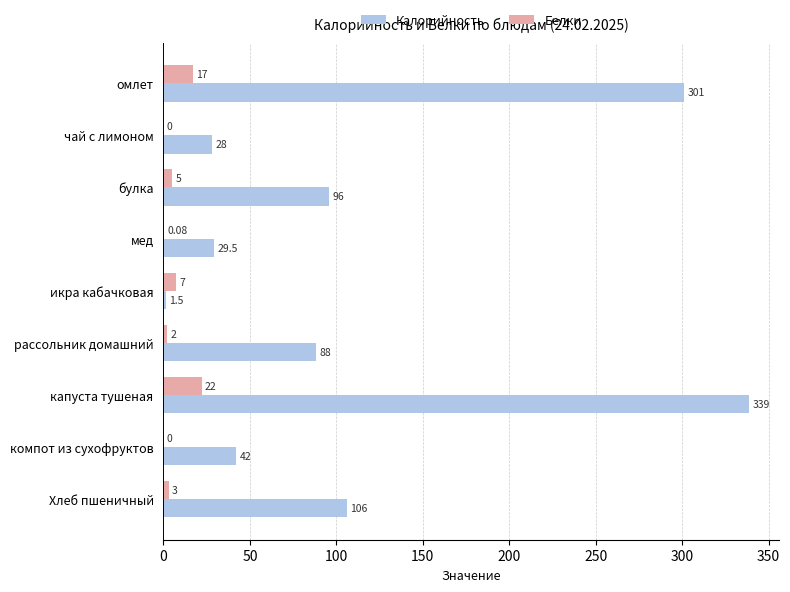

Which category has the highest value in the Белки series?

капуста тушеная